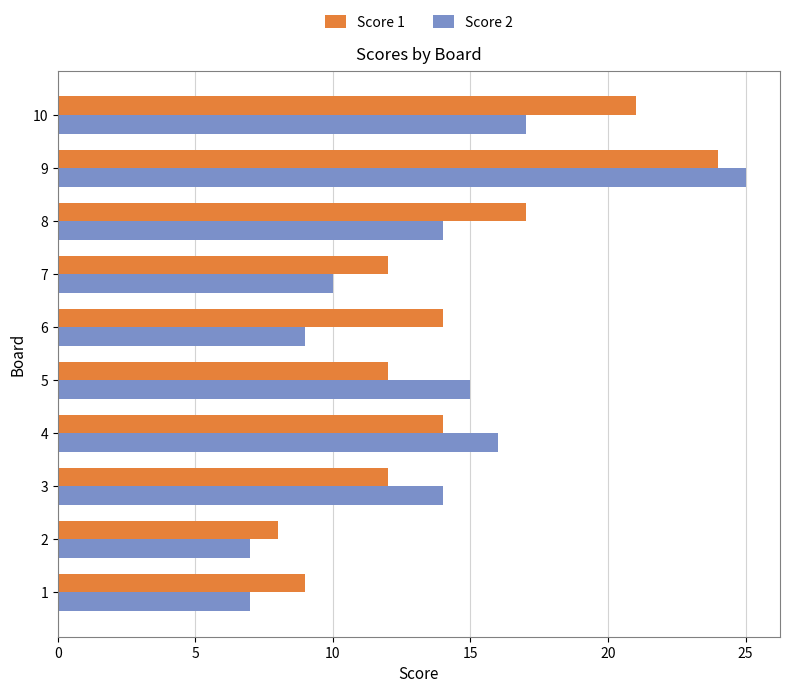

At which category is the sum across all series the highest?

9